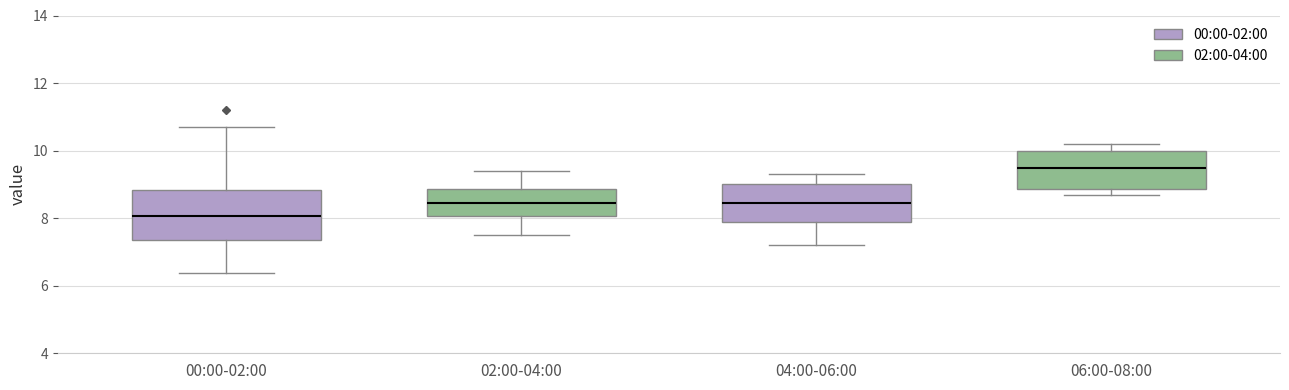

Where does the median line of the box for 00:00-02:00 sit on the y-axis? The values are not printed on the chart, so give them approximately, as read against the axis.

8.0